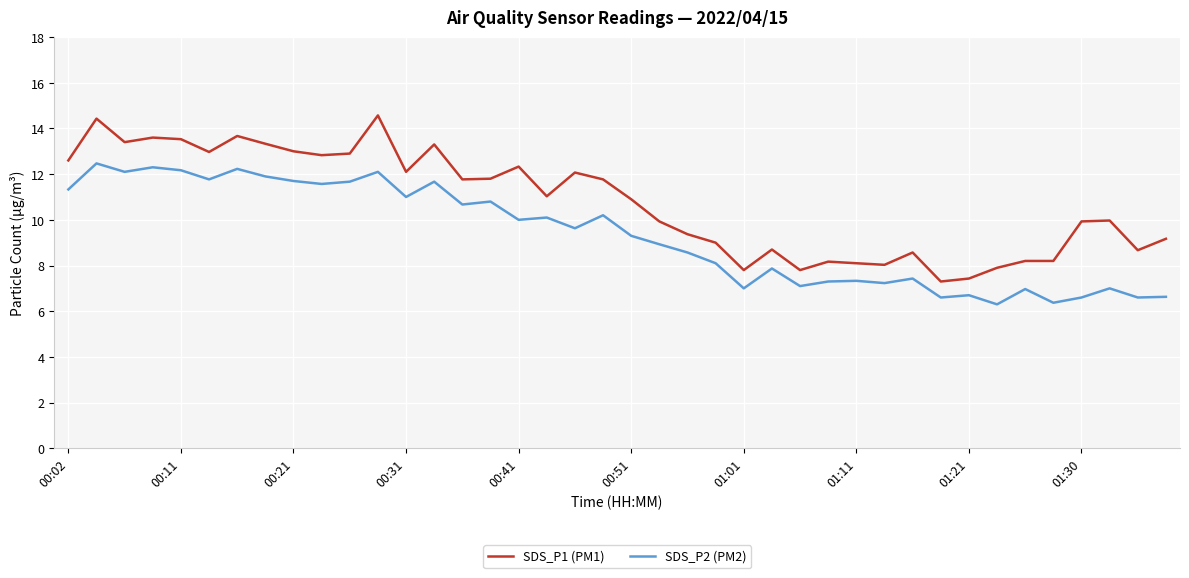

True or false: SDS_P1 (PM1) and SDS_P2 (PM2) cross at least once.

False